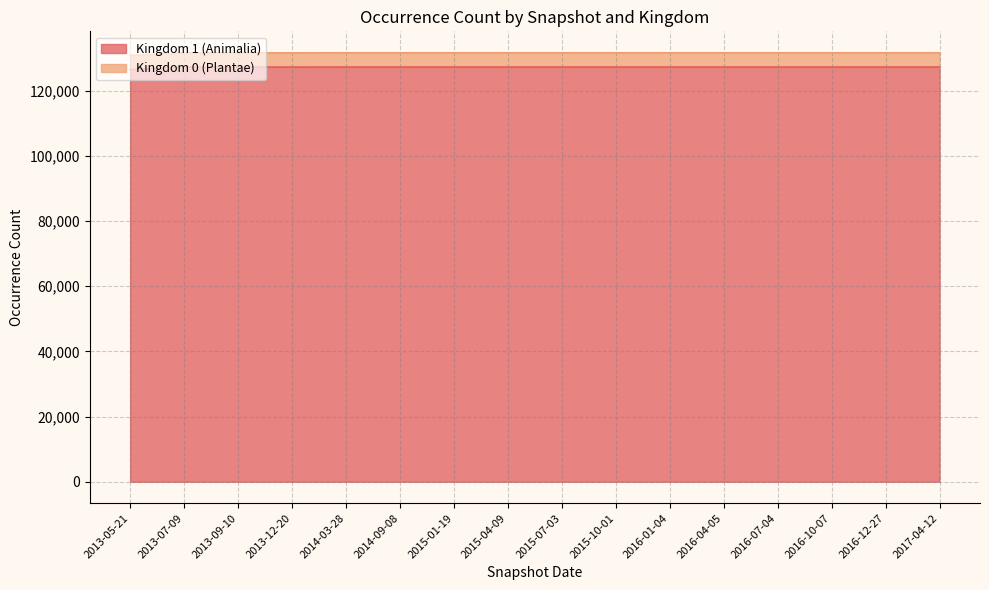

What is the difference between the highest and lowest values at 2017-04-12?

4376